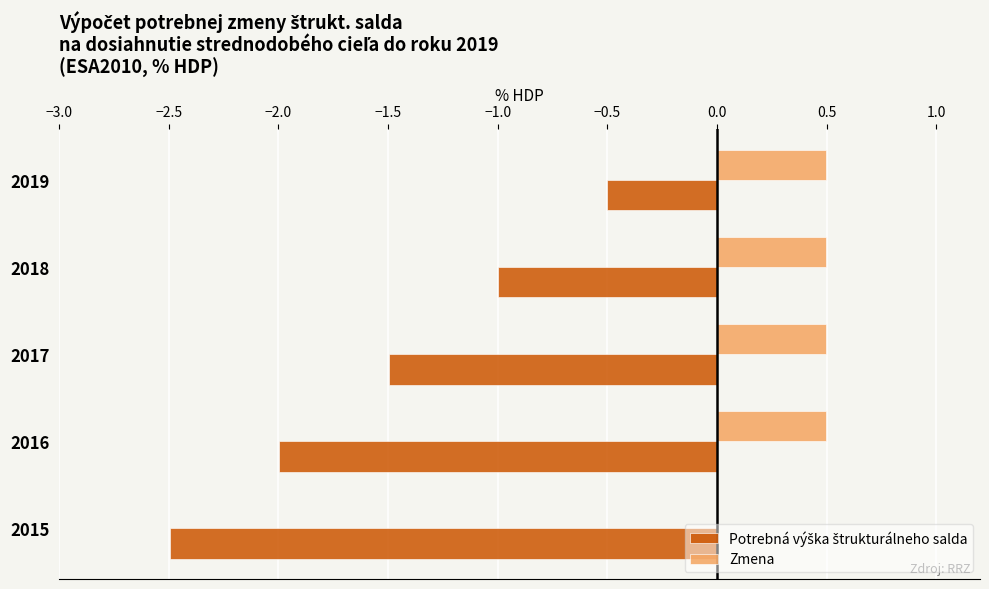

What is the value of the Potrebná výška štrukturálneho salda bar at the 3rd from the left?

-1.5